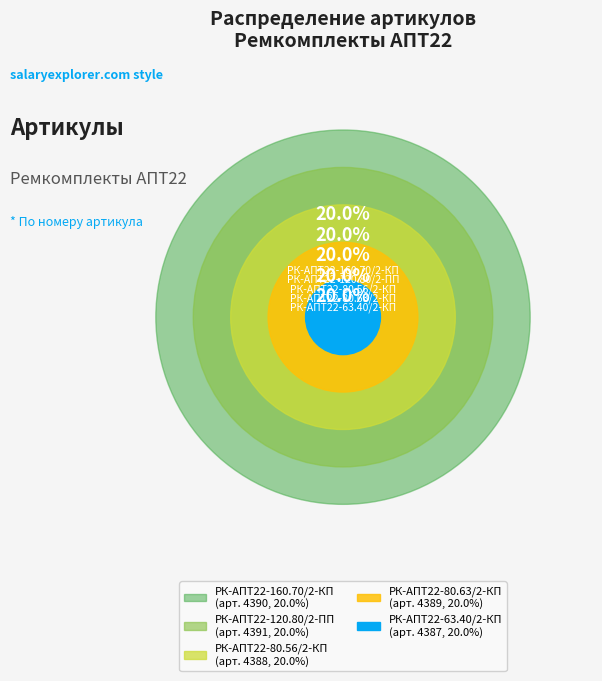

Do РК-АПТ22-63.40/2-КП and РК-АПТ22-80.63/2-КП together represent more than half of the pie?

No